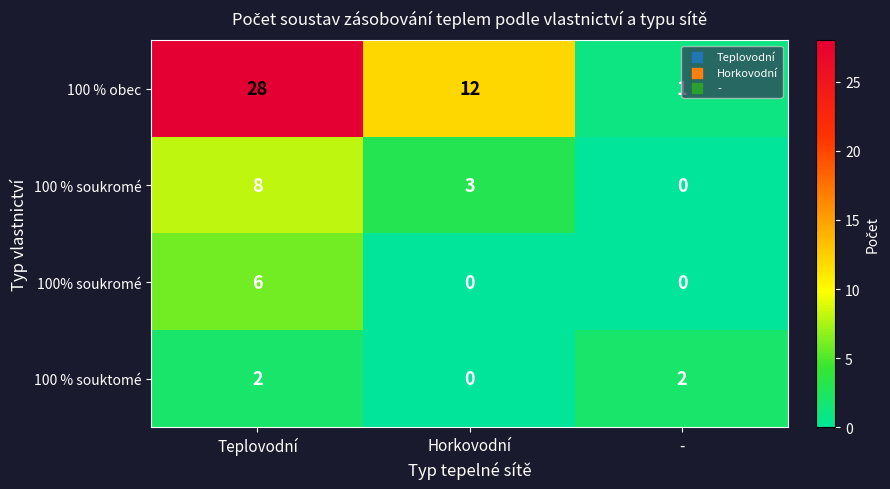

What is the total value across all series at Teplovodní?

44